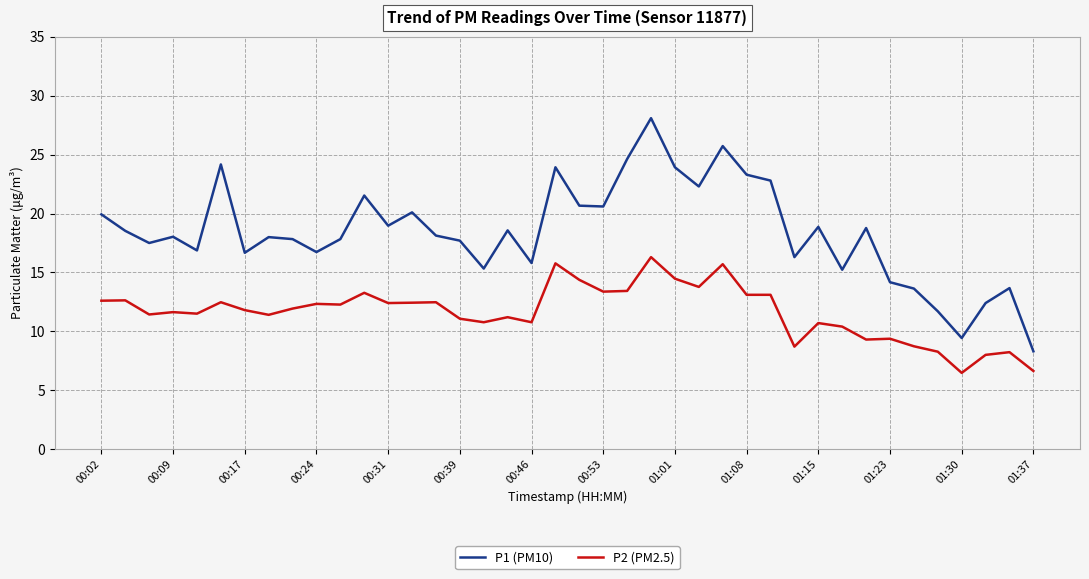

What is the smallest value displayed?

6.5